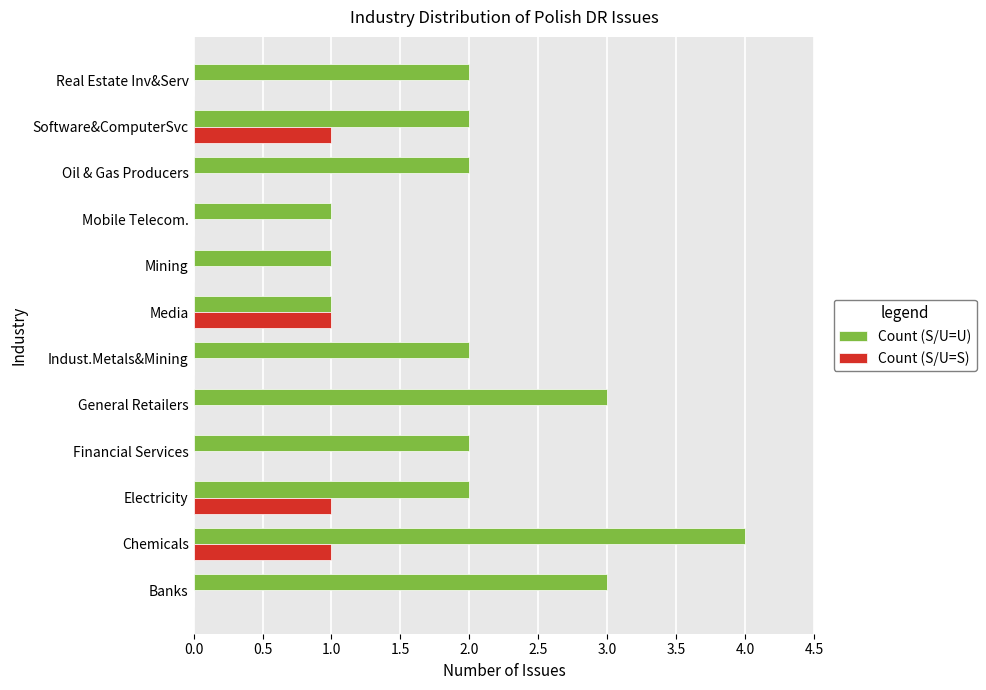

The value of Count (S/U=U) at Banks is 3. True or false?

True